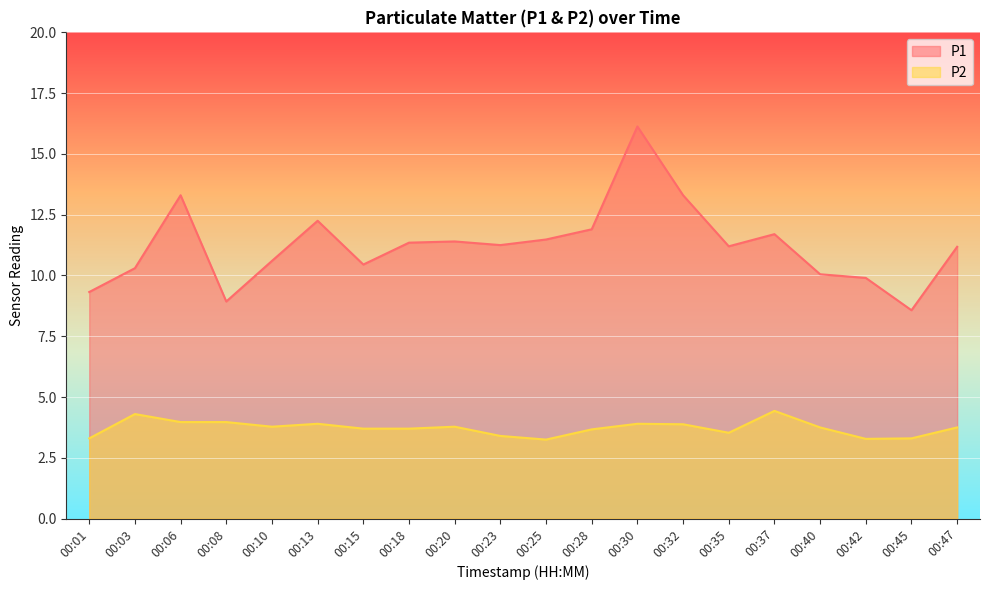

Reading left to right, extract all data points from this chart.

P1: 9.3	10.3	13.3	8.9	10.6	12.2	10.4	11.3	11.4	11.2	11.5	11.9	16.1	13.3	11.2	11.7	10.1	9.9	8.6	11.2
P2: 3.3	4.3	4.0	4.0	3.8	3.9	3.7	3.7	3.8	3.4	3.2	3.7	3.9	3.9	3.5	4.4	3.8	3.3	3.3	3.8